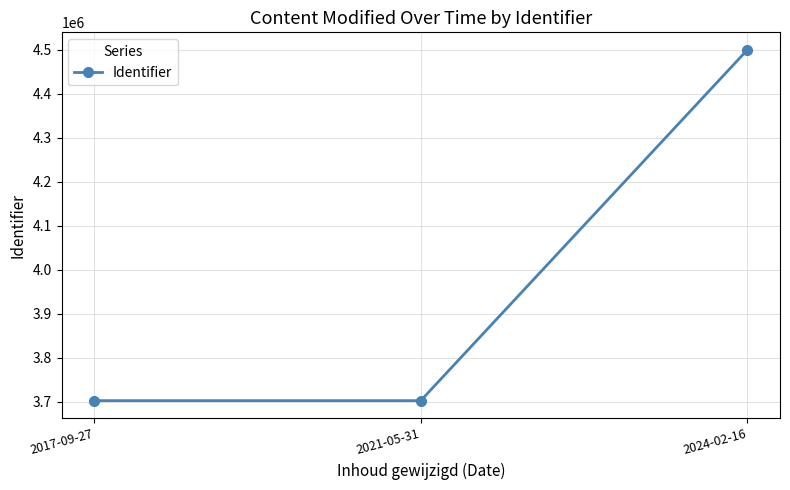

Approximately how many times larger is the value at 2017-09-27 compared to 2021-05-31?

1.0